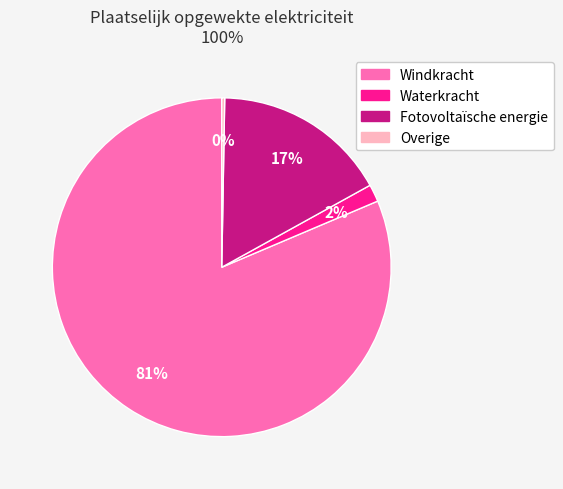

What is the ratio of the value at Waterkracht to the value at Fotovoltaïsche energie?

0.1